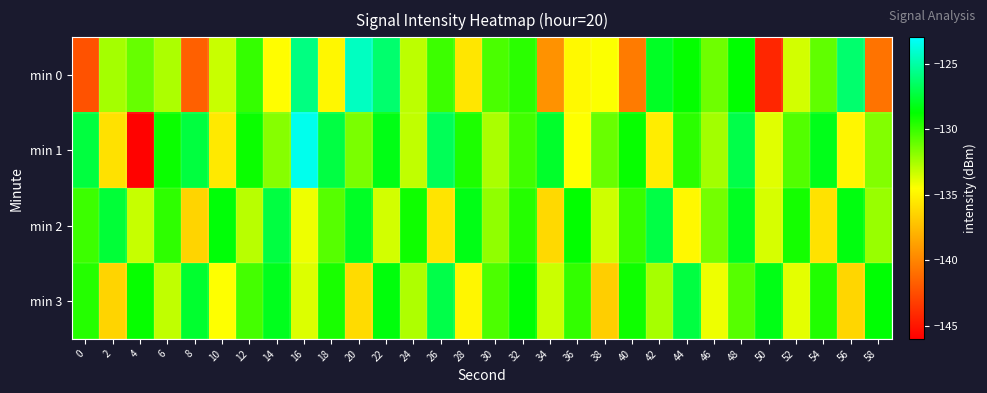

Which series has the widest spread of values?

min 1